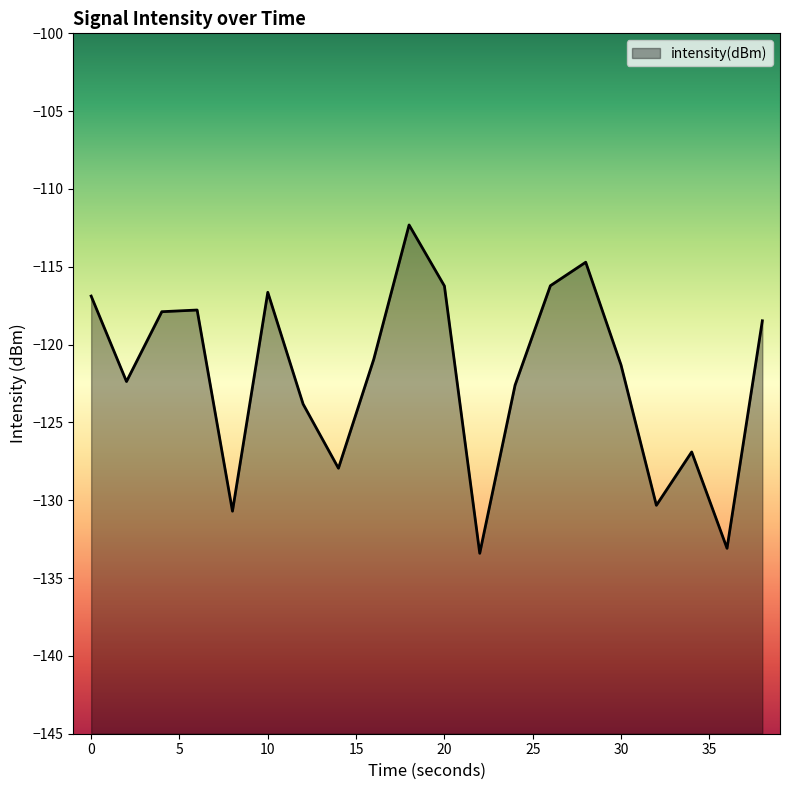

List the labels in order of value, smallest first.

22, 36, 8, 32, 14, 34, 12, 24, 2, 30, 16, 38, 4, 6, 0, 10, 20, 26, 28, 18